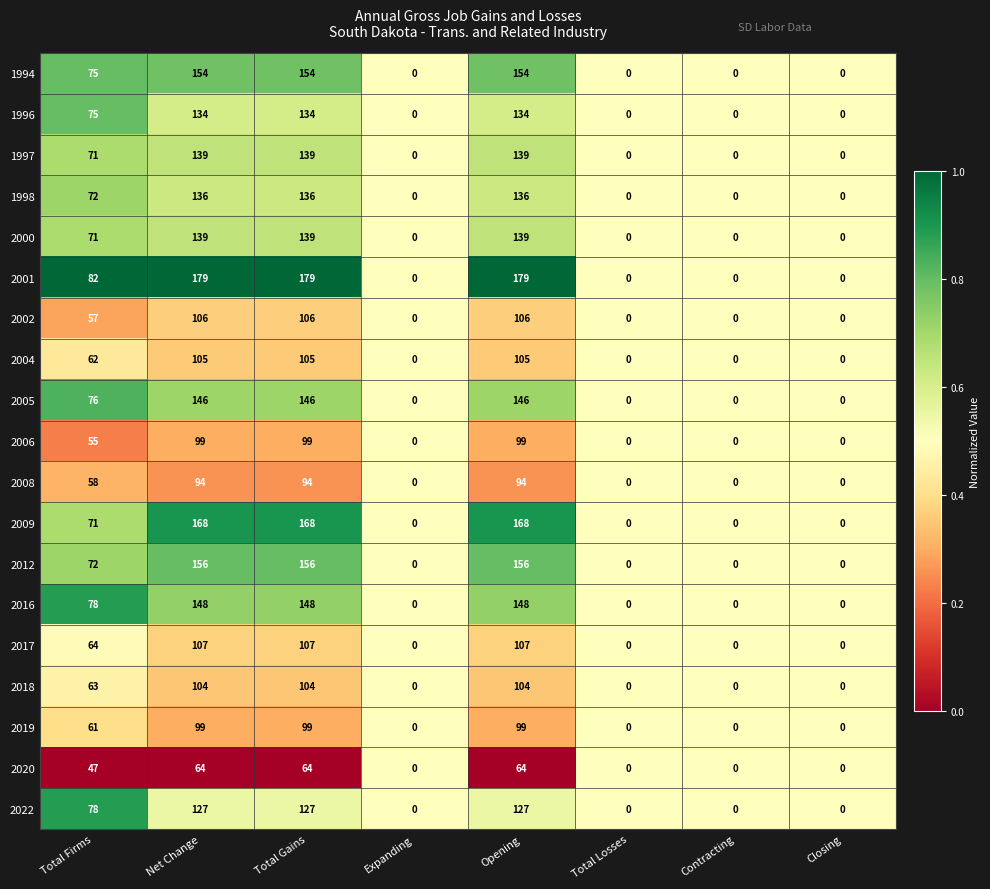

Which series has the widest spread of values?

2001